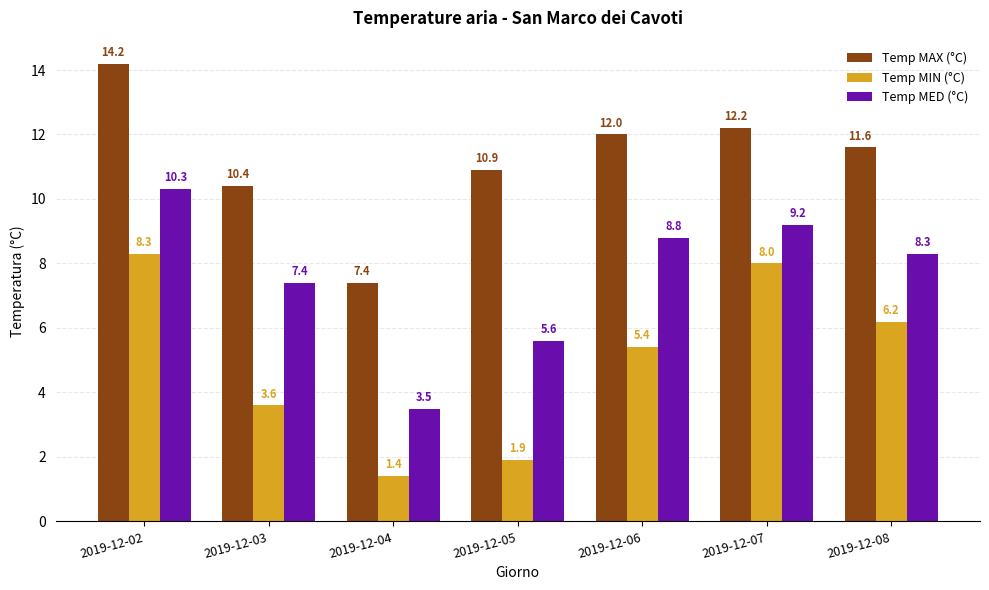

What are all the series names shown in the legend?

Temp MAX (°C), Temp MIN (°C), Temp MED (°C)